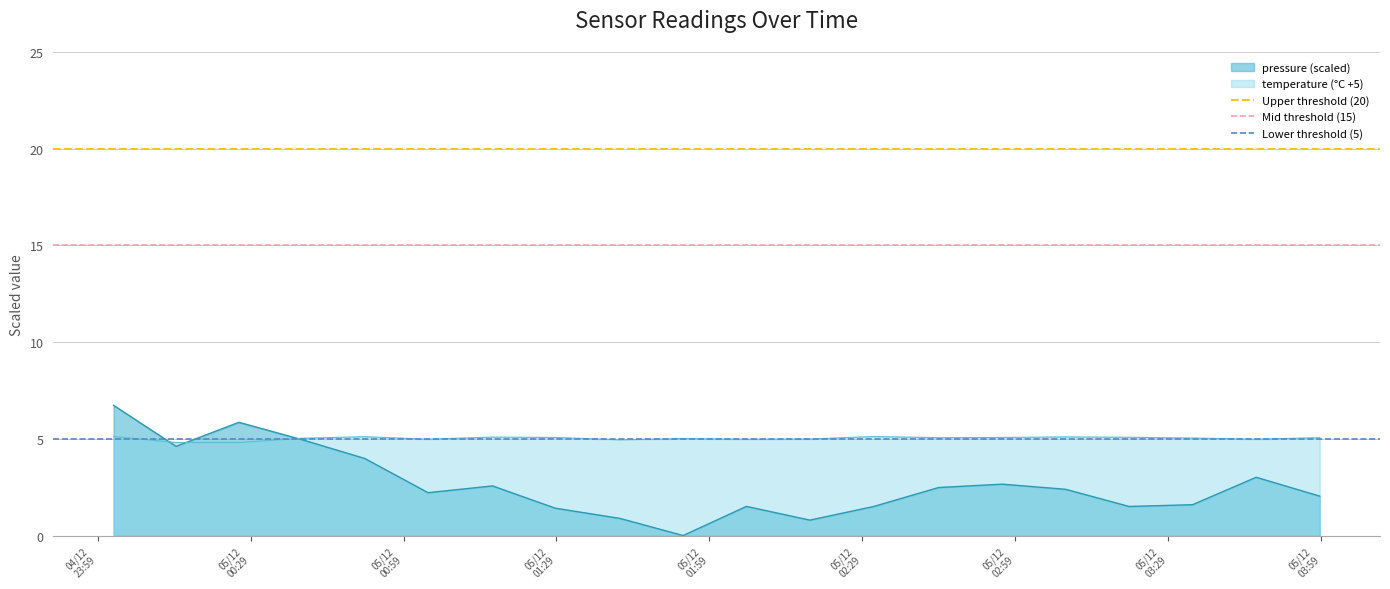

What is the sum of all Upper threshold (20) values?

40